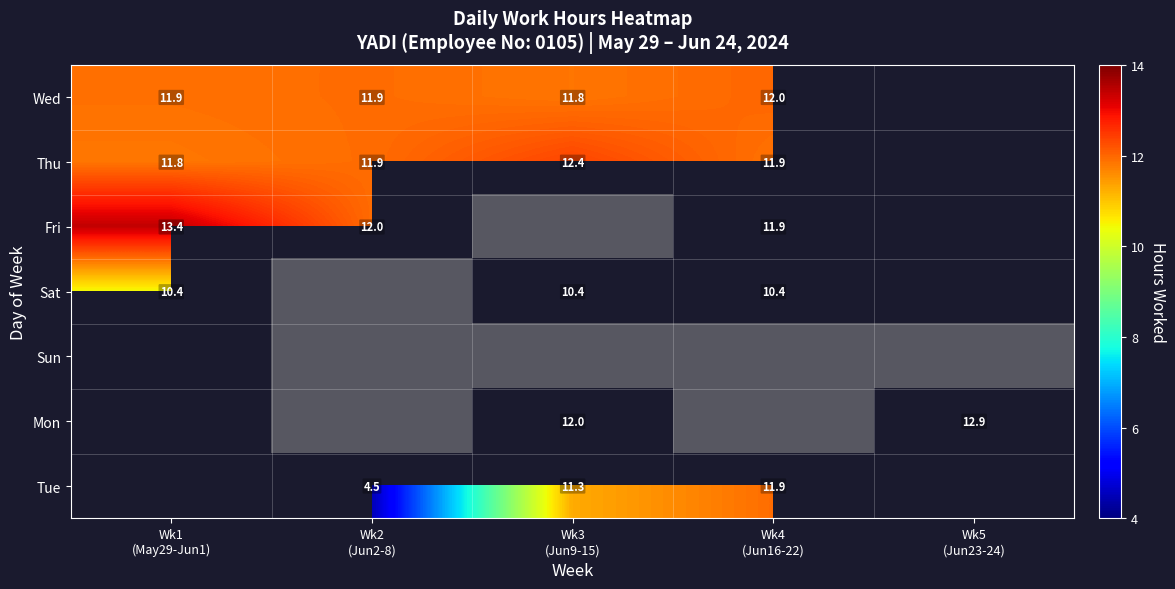

Is it true that Sat equals 10.4 at Wk3 (Jun9-15)?

True